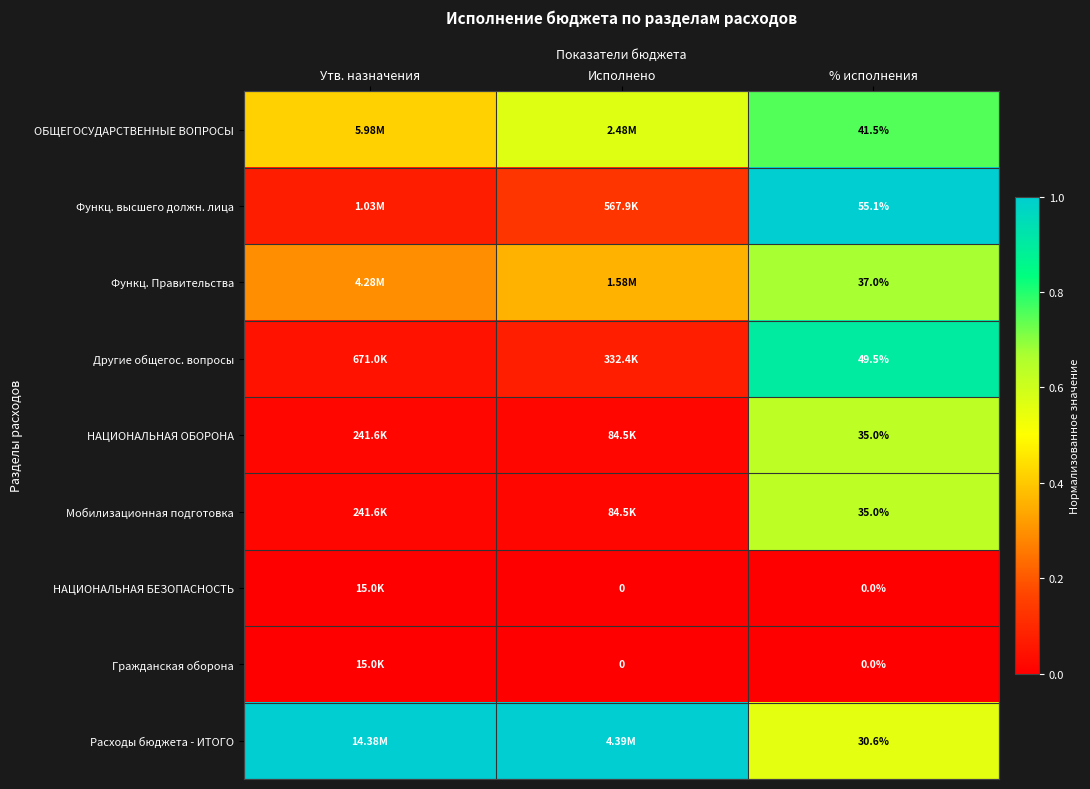

What is the maximum value shown in the chart?

1.0